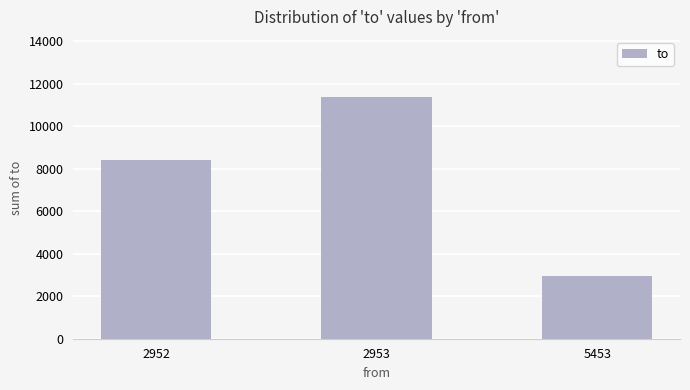

The value at 2952 is 5472. True or false?

False